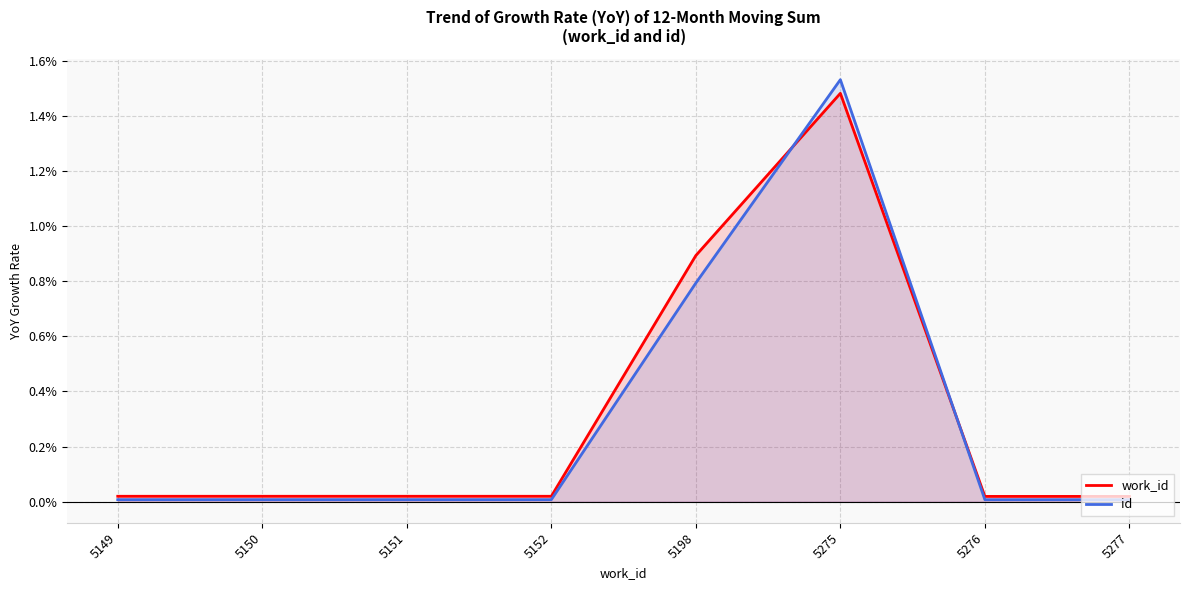

Where is the first local maximum for work_id?

5275